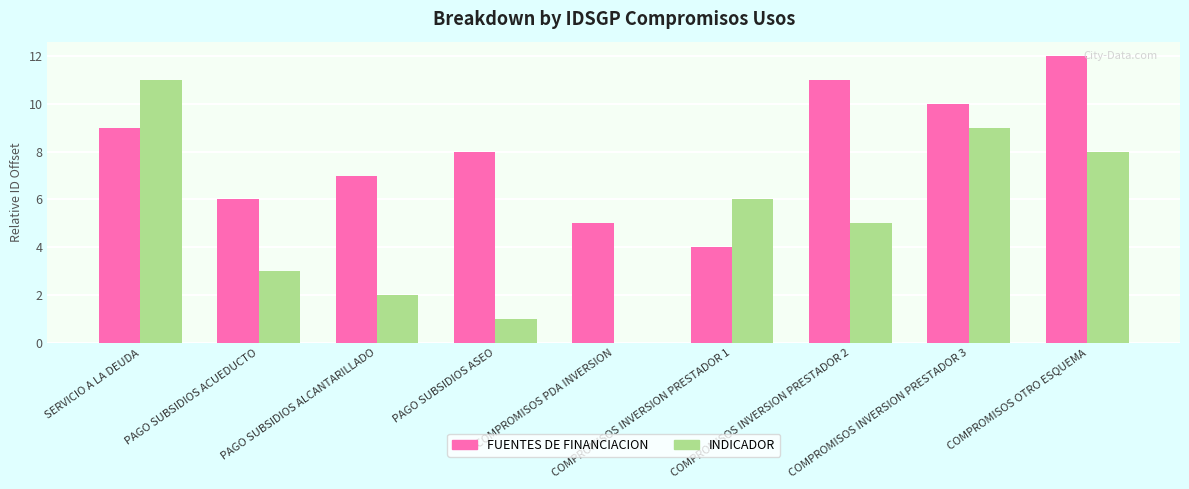

What is the difference between the INDICADOR values at COMPROMISOS PDA INVERSION and COMPROMISOS INVERSION PRESTADOR 1?

6